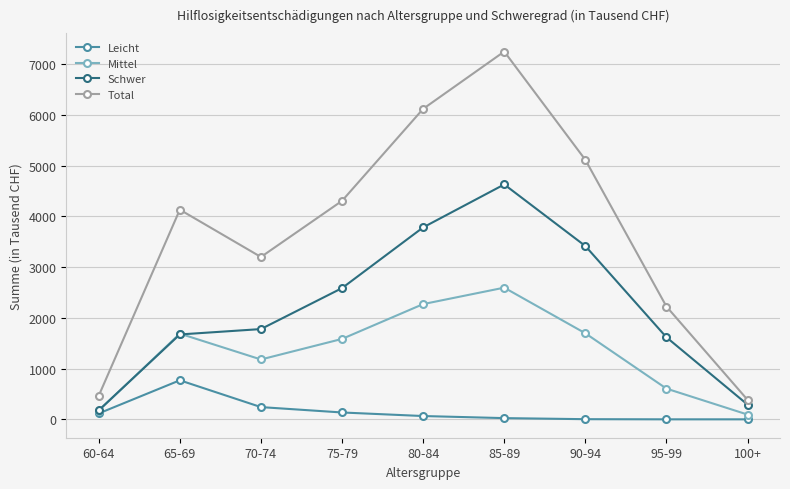

At 70-74, list the series in order from smallest to largest.

Leicht, Mittel, Schwer, Total